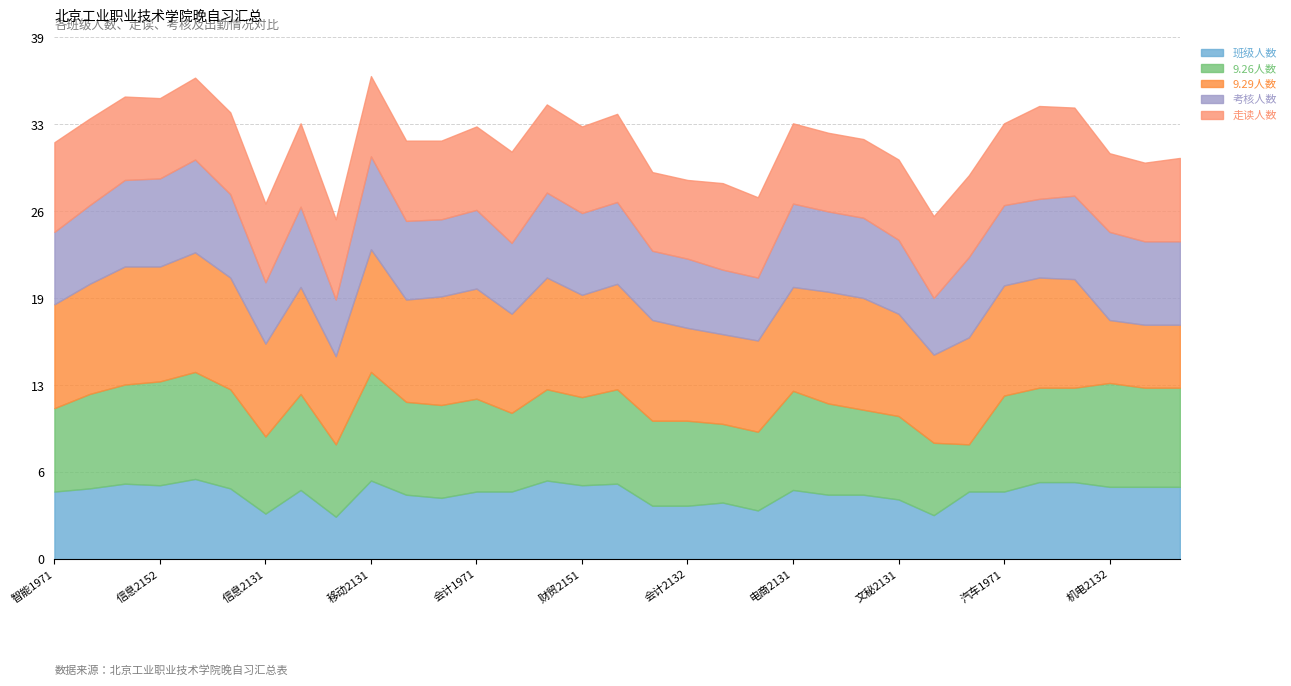

What are all the series names shown in the legend?

班级人数, 9.26人数, 9.29人数, 考核人数, 走读人数